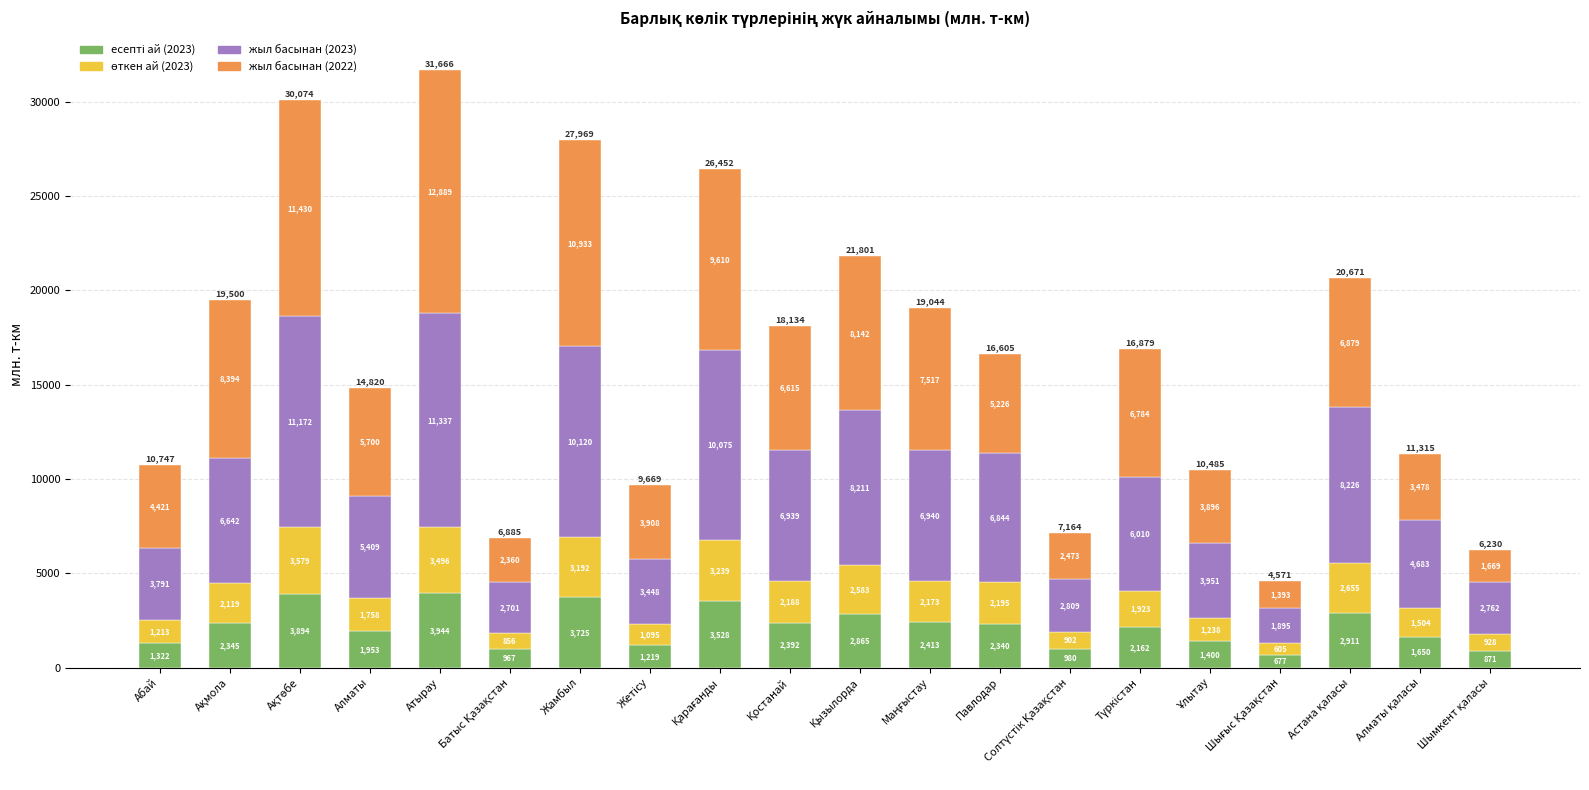

At which category is the sum across all series the highest?

Атырау